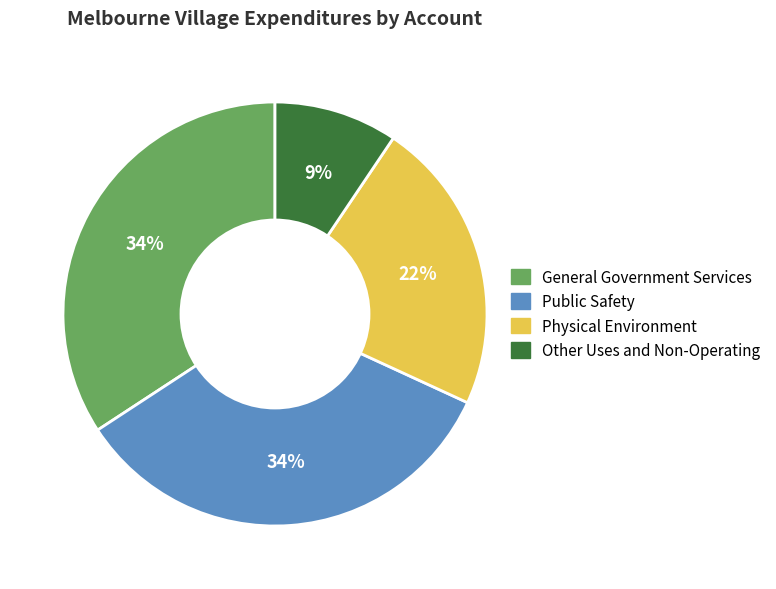

How many segments does this pie chart have?

4